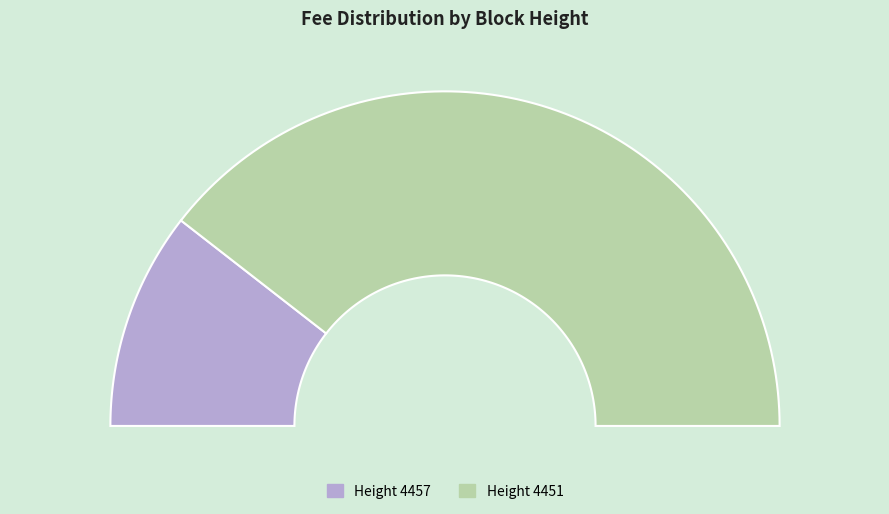

Is the sum of 4457 and 4451 greater than half?

Yes